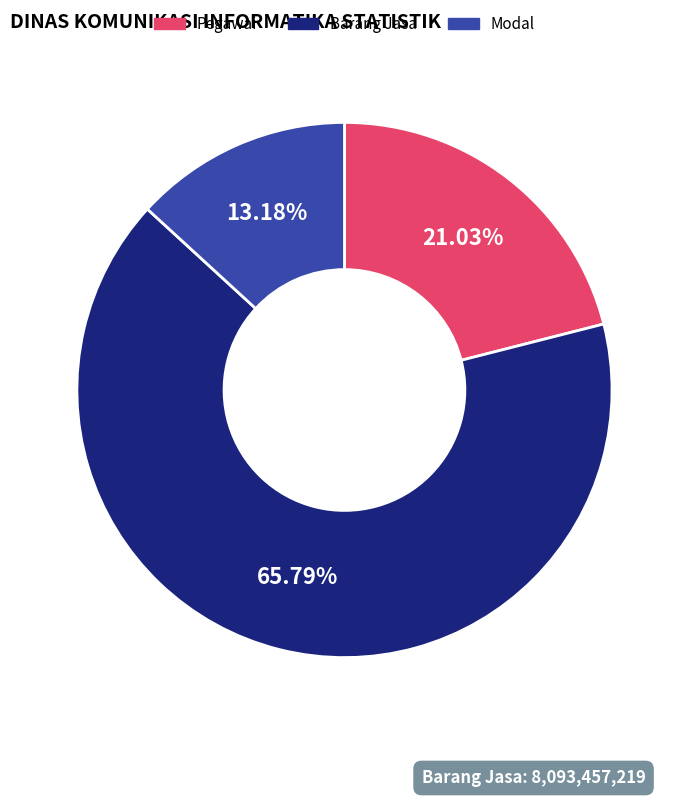

Which category has the biggest portion of the pie?

Barang Jasa